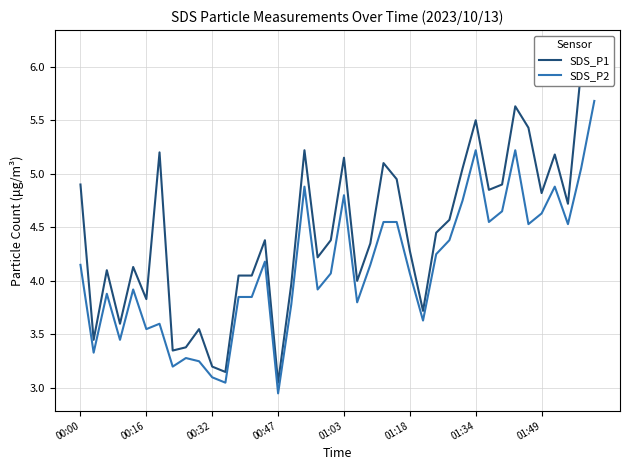

What are all the series names shown in the legend?

SDS_P1, SDS_P2